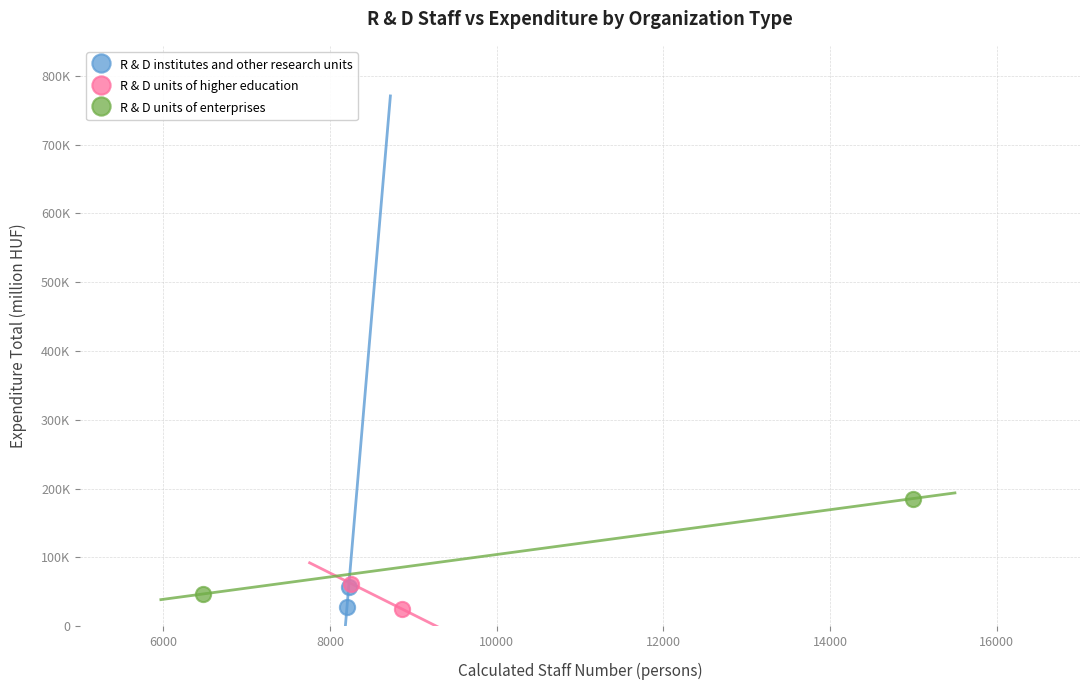

Which series has the largest Y range (max minus min)?

R & D units of enterprises